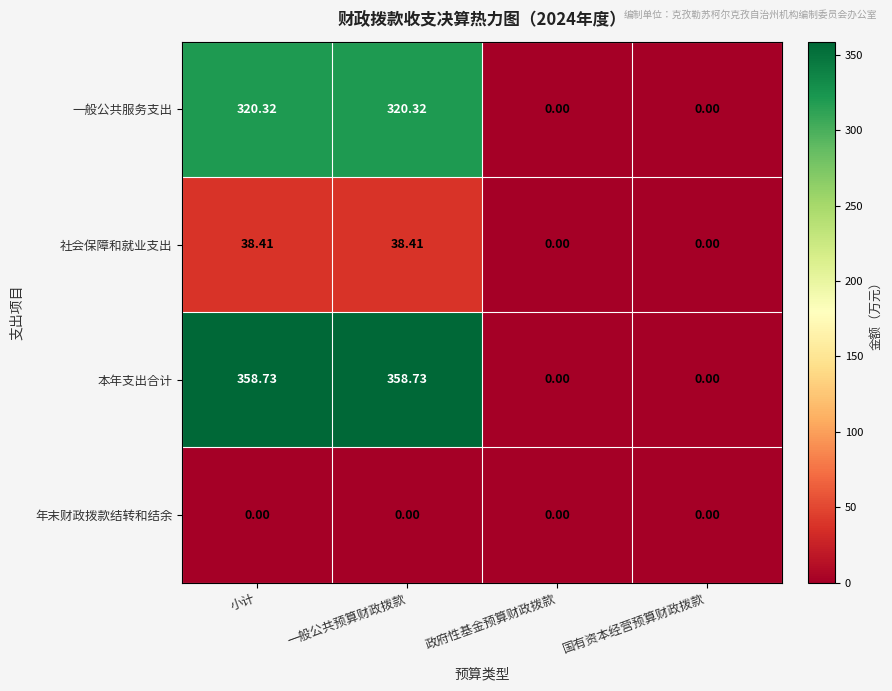

At which label does 本年支出合计 first exceed 358?

小计